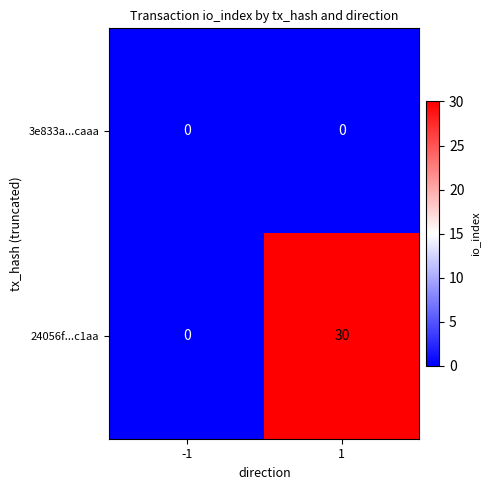

What is the approximate value of 24056f...c1aa at 1?

30